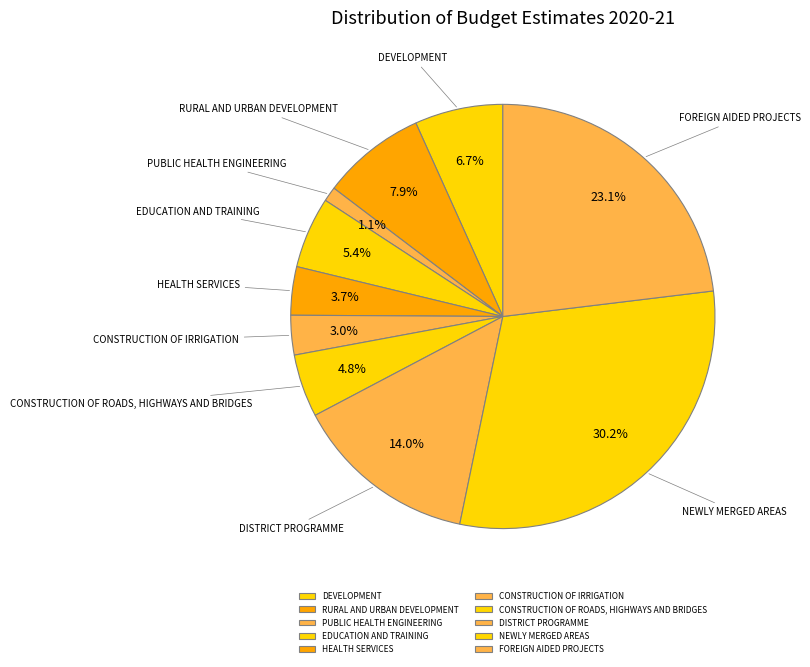

To the nearest percent, what is the average slice percentage?

10%